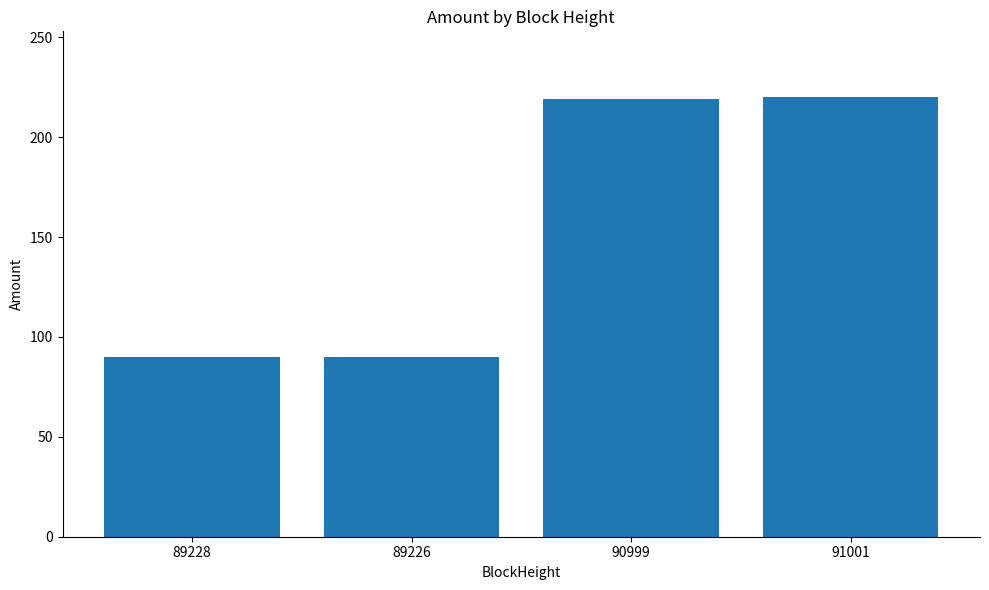

What is the label of the 3rd bar from the left?

90999